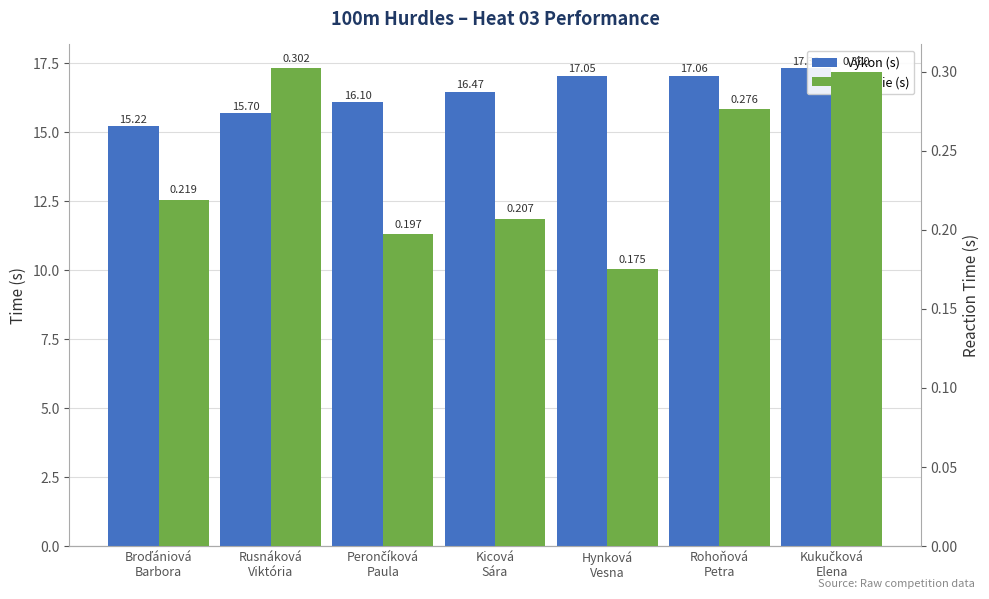

What is the value of the Reakcie (s) bar at the 4th from the left?

0.2